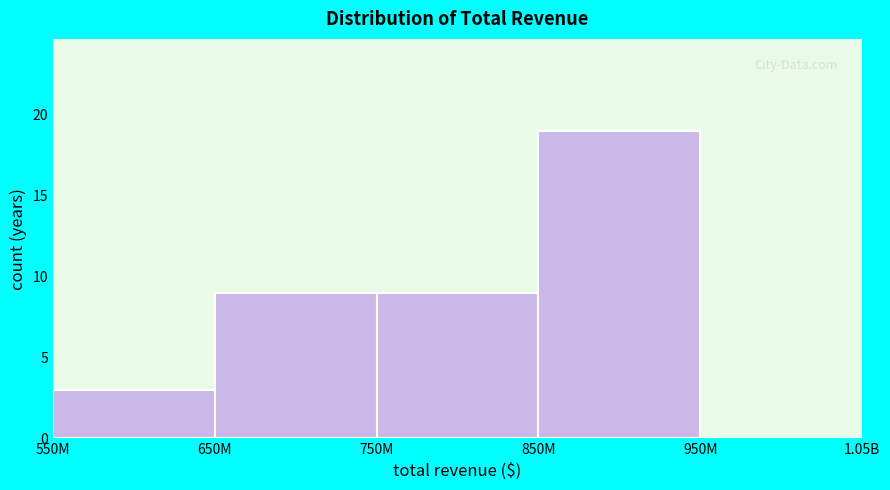

Reading left to right, what are all the values shown in this chart?

550M=3	650M=9	750M=9	850M=19	950M=0